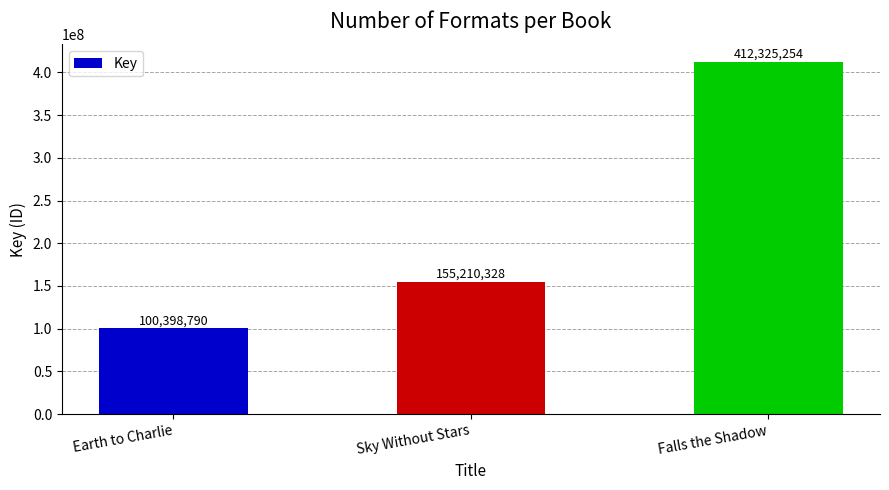

Reading left to right, extract all data points from this chart.

100398790	155210328	412325254